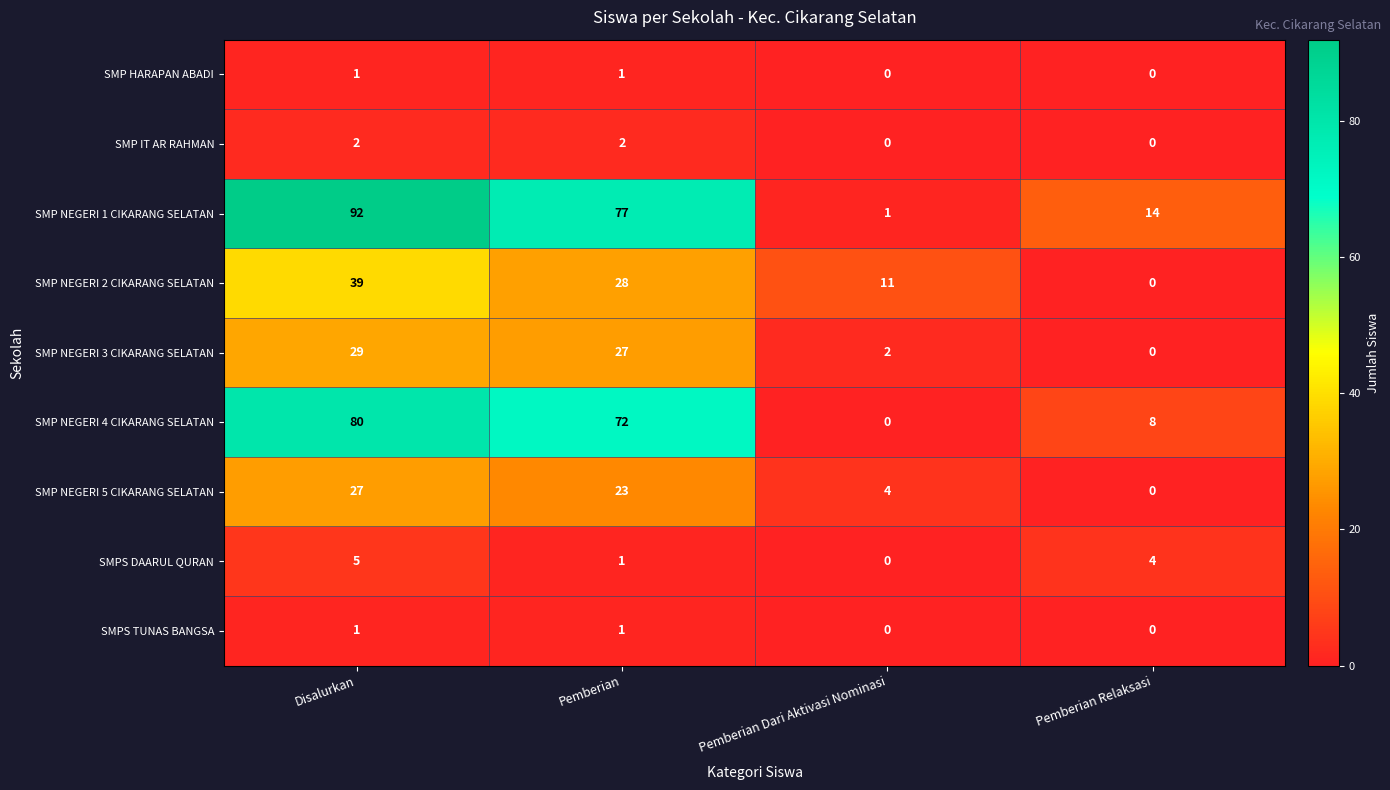

What is the difference between the maximum and second lowest values in the SMP NEGERI 4 CIKARANG SELATAN series?

72